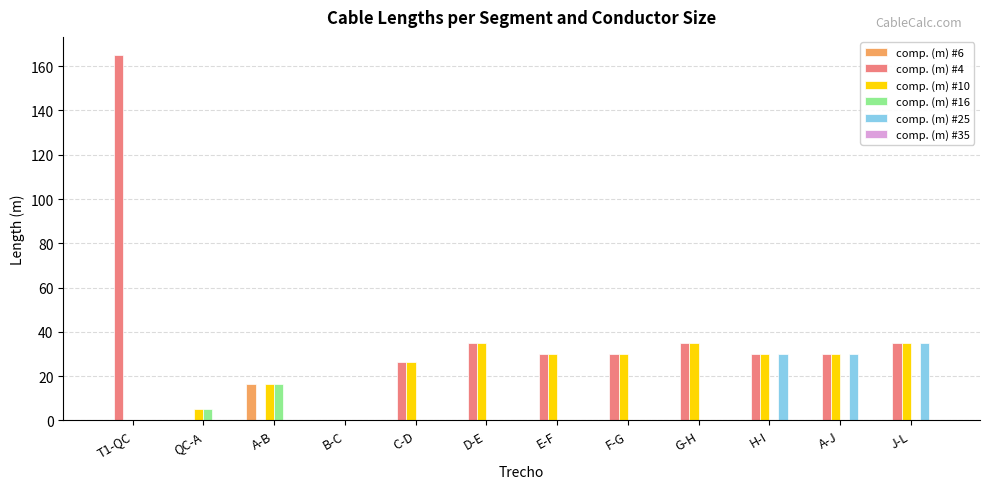

What is the total value across all series at A-B?

49.5